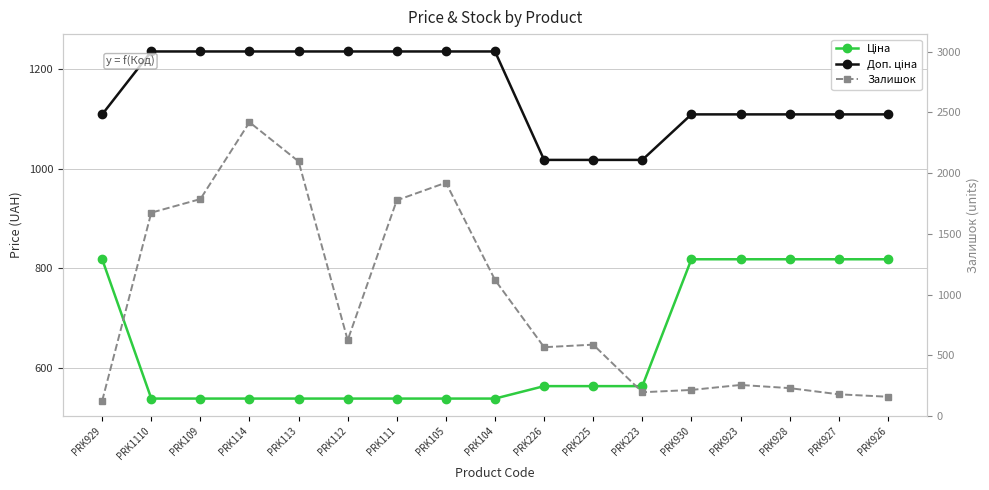

Which category has the lowest value in the Ціна series?

PRK1110